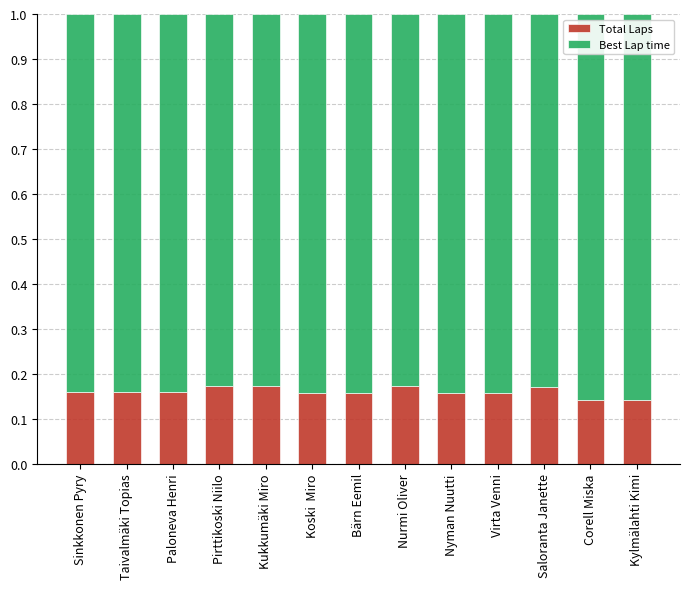

What is the sum of all Total Laps values?

2.1